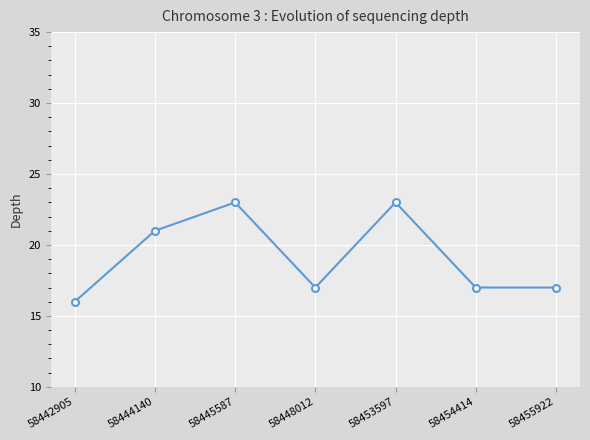

How many interior local peaks (higher than both neighbors) does the data have?

2